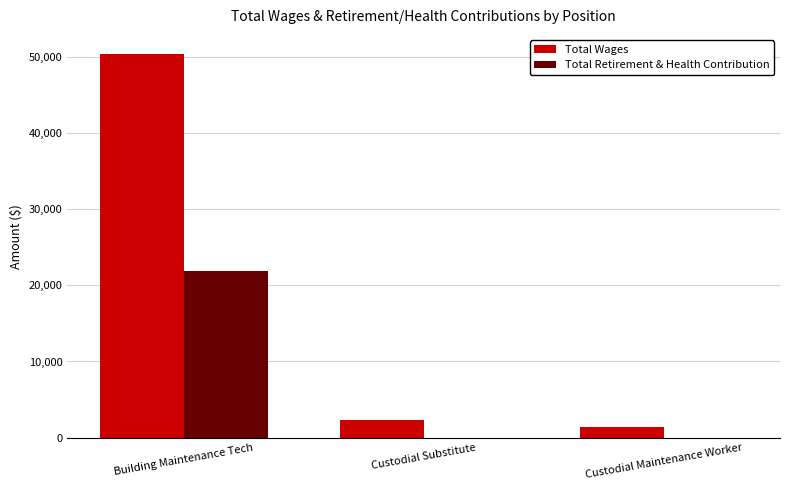

Which category has the highest value in the Total Wages series?

Building Maintenance Tech